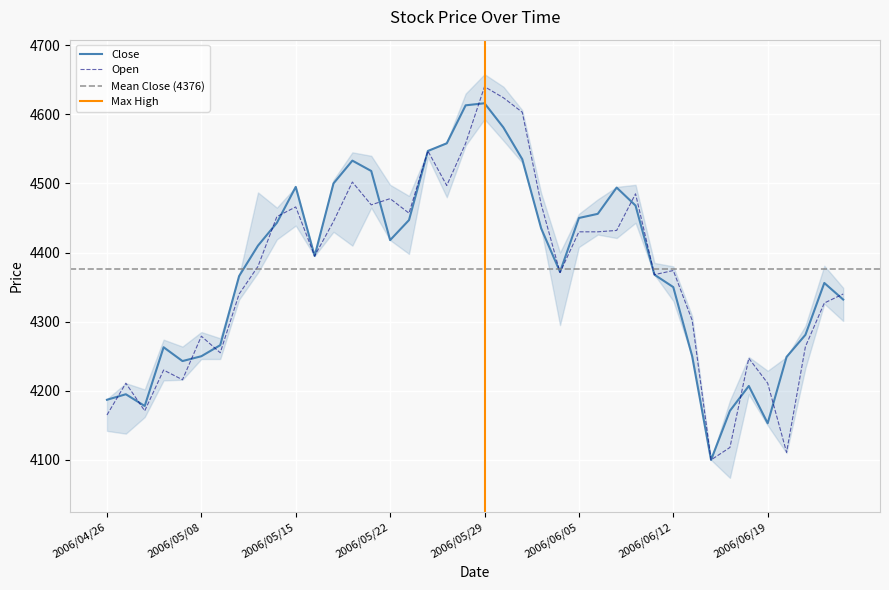

True or false: Open has a value of 7661 at 2006/05/22.

False